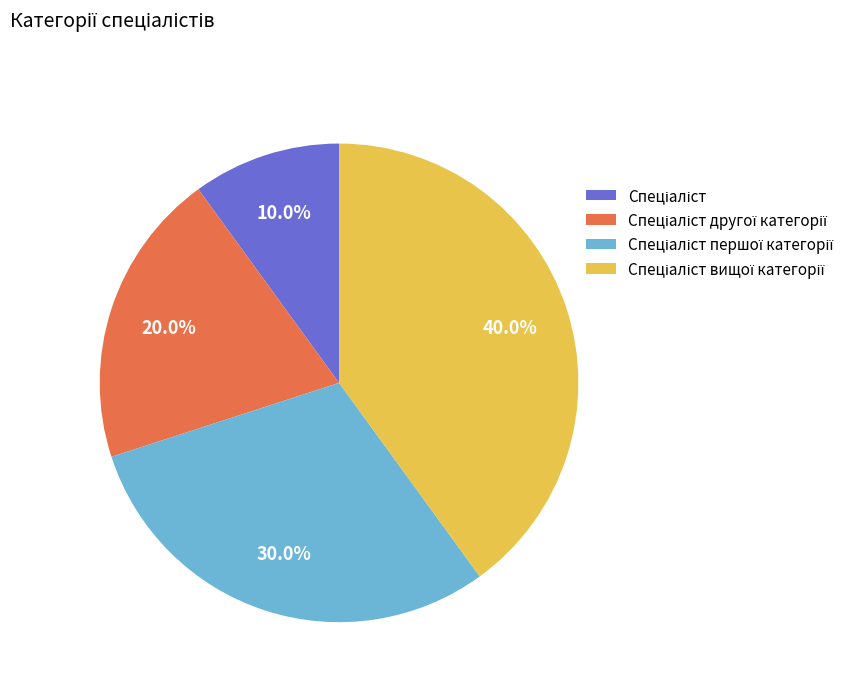

Does any single category account for the majority?

No